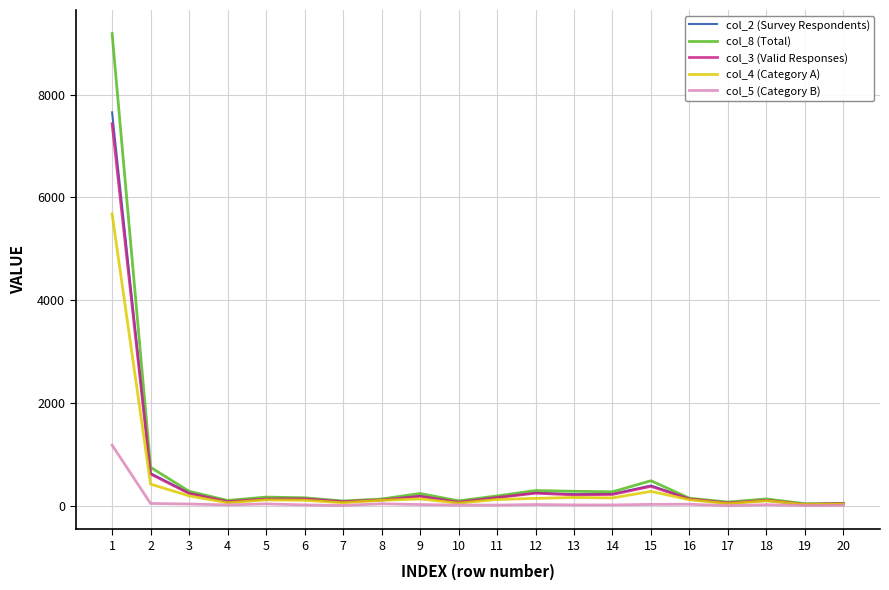

Does the chart have visible grid lines?

Yes